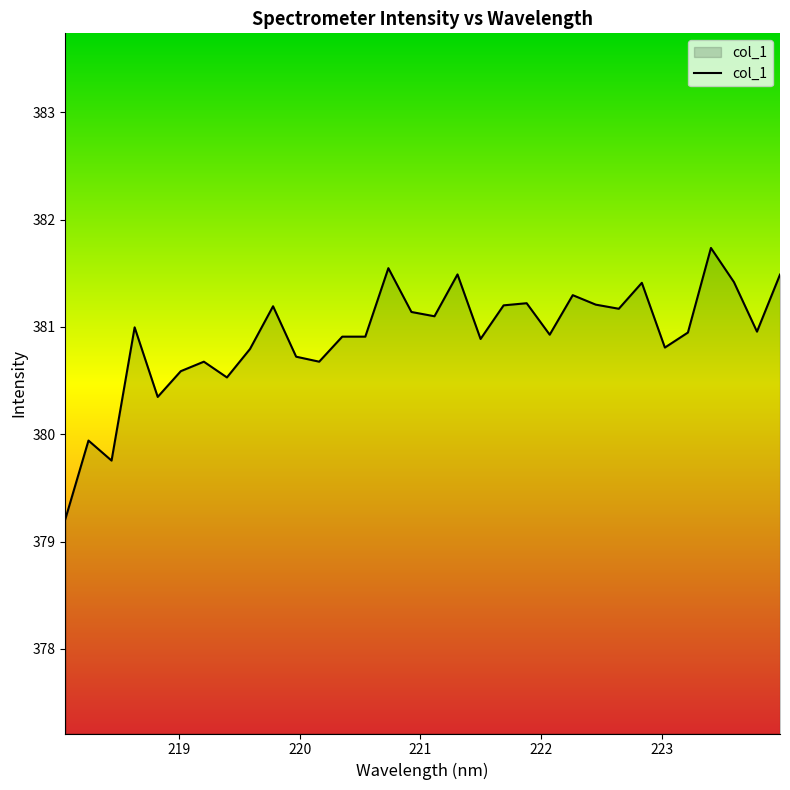

What is the difference between the maximum and minimum values?

2.5